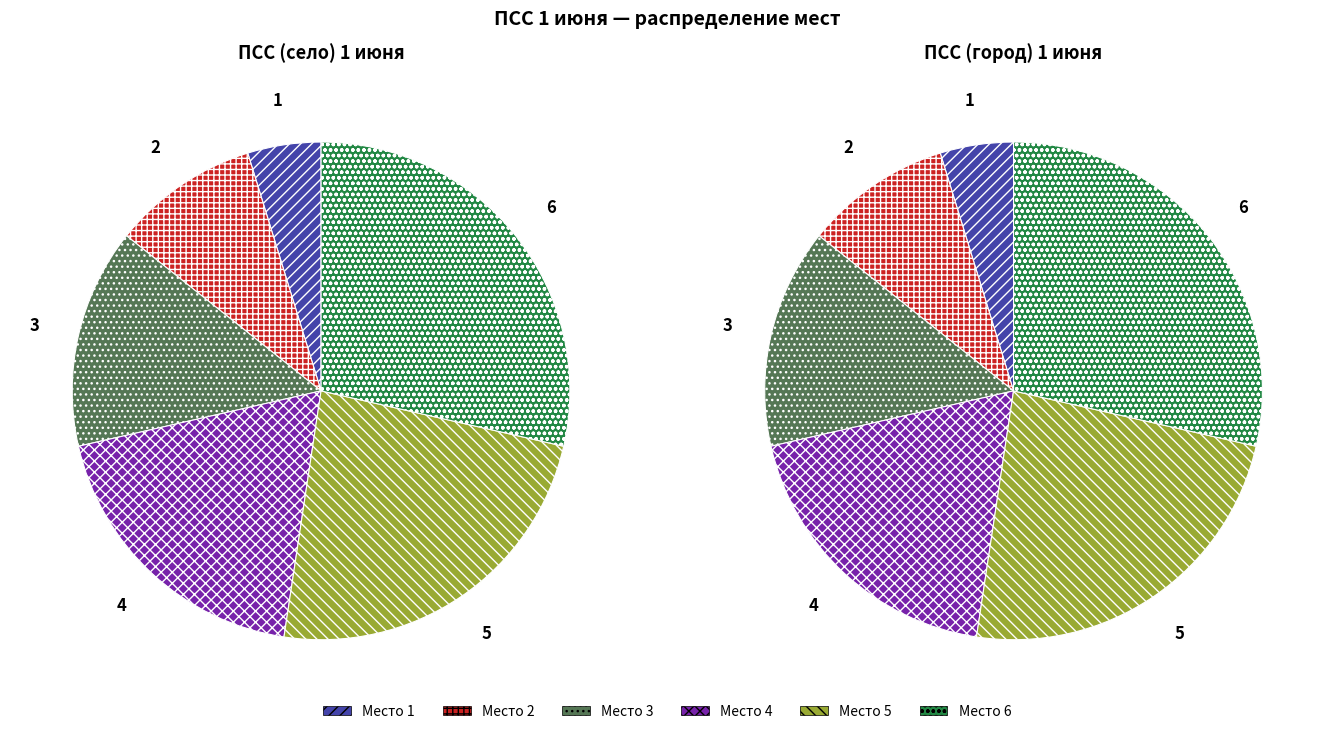

To the nearest percent, what is the difference between the 5 and 3 slice percentages?

10%